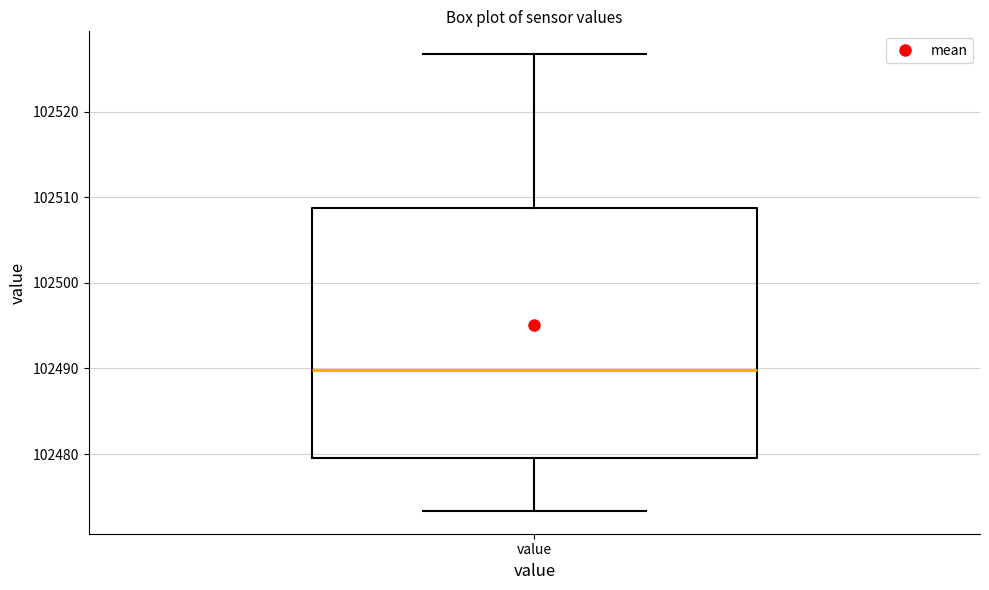

Read this box plot against the y-axis: the position of the median line, the range covered by the box, and the ends of both whiskers. The values are not printed on the chart, so give them approximately, as read against the axis.

median 102490, box 102480 to 102509, whiskers 102473 to 102527